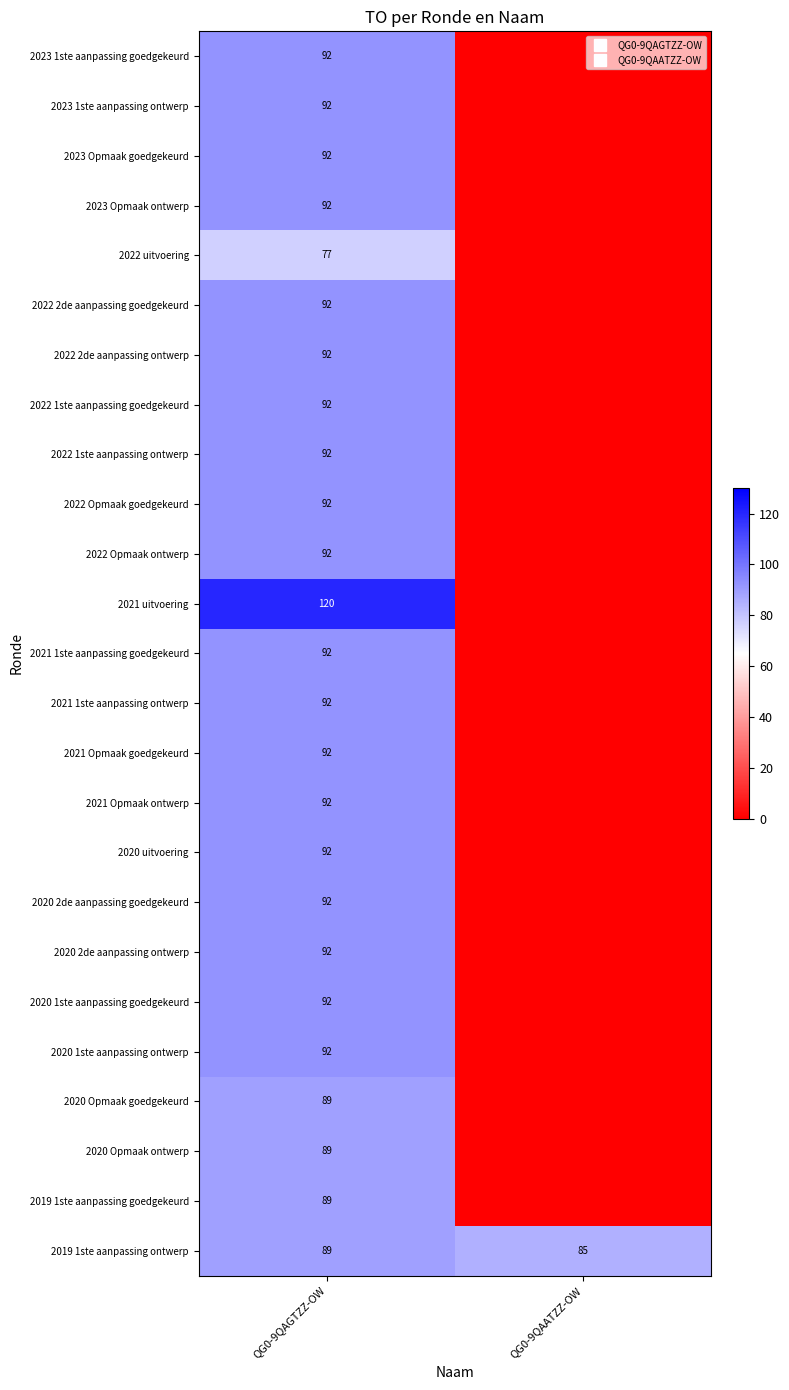

The 2020 2de aanpassing goedgekeurd series shows 23 at QG0-9QAGTZZ-OW. True or false?

False